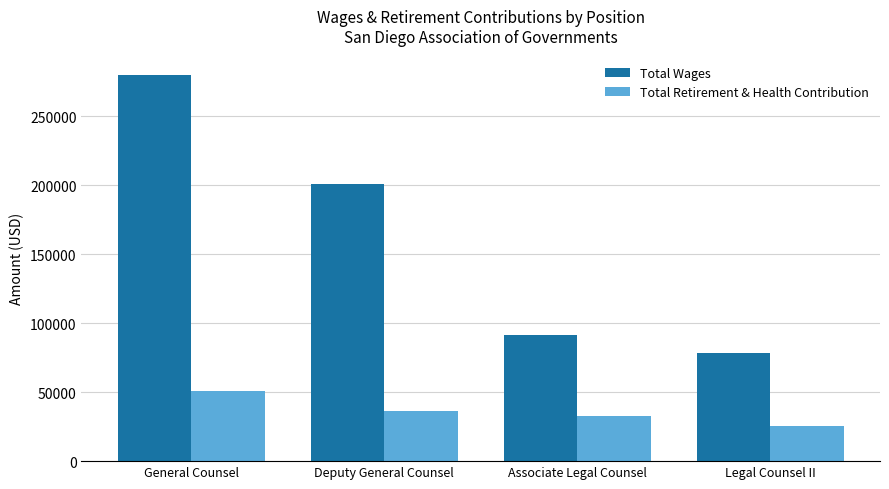

Read the Total Retirement & Health Contribution value at Legal Counsel II.

25589